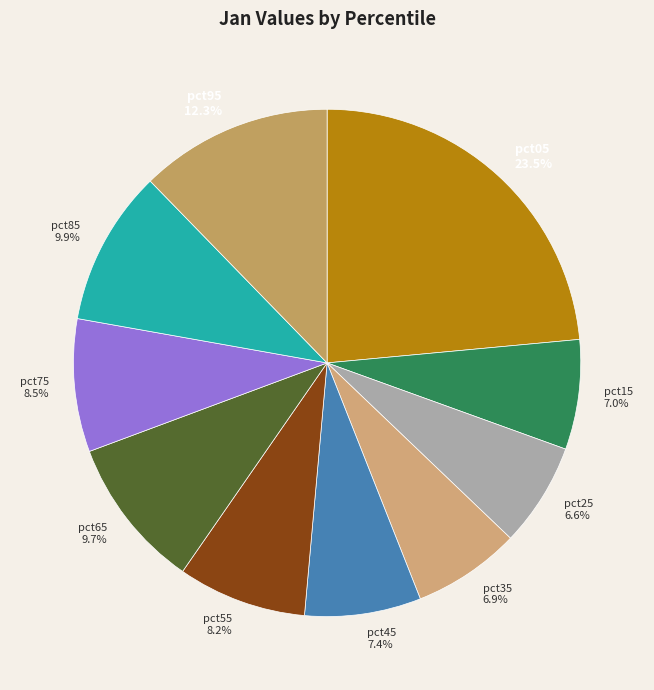

To the nearest percent, what portion does pct45 represent?

7%